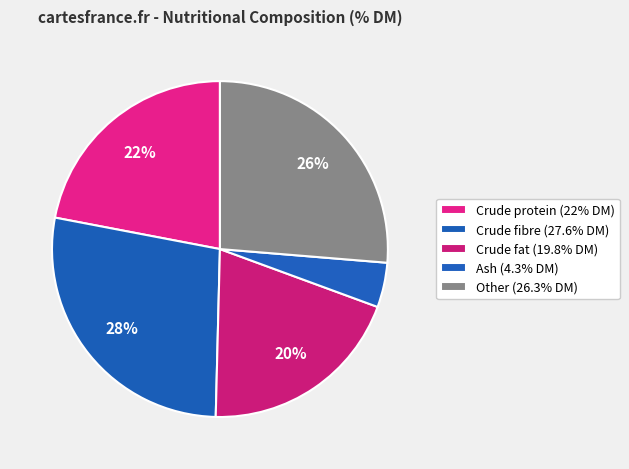

True or false: Other accounts for 14% of the total.

False